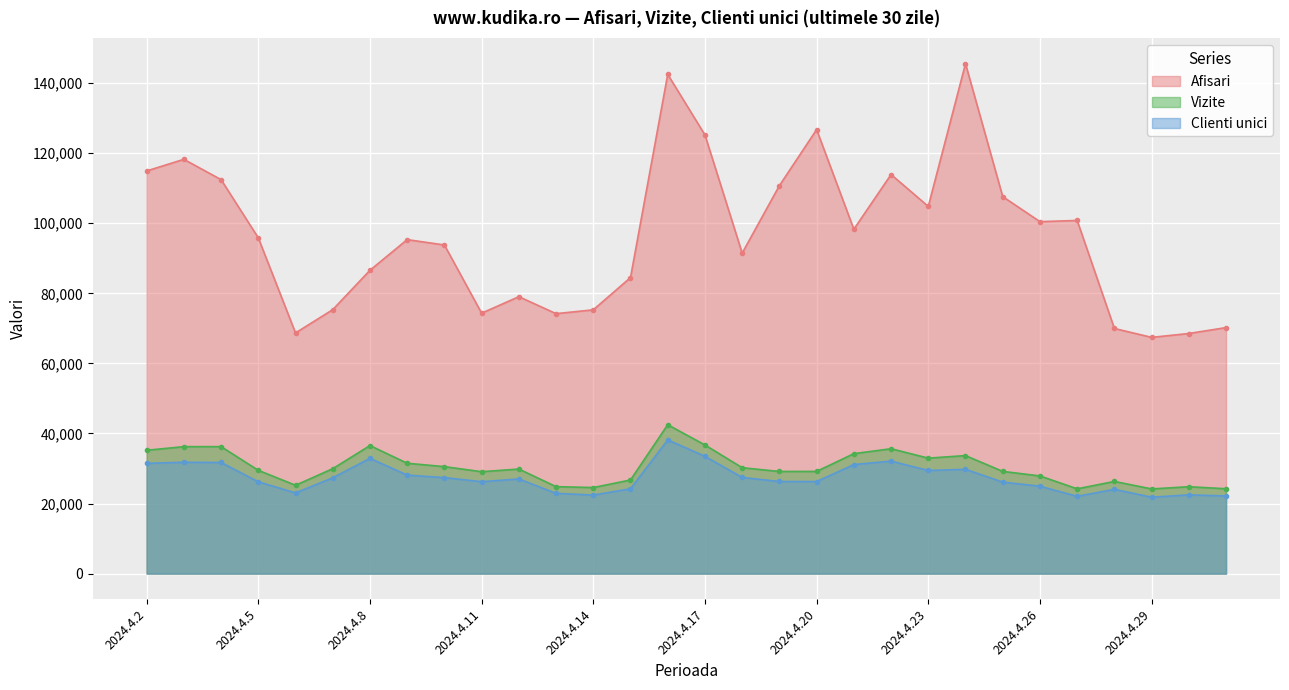

What is the average value of the Afisari series?

96432